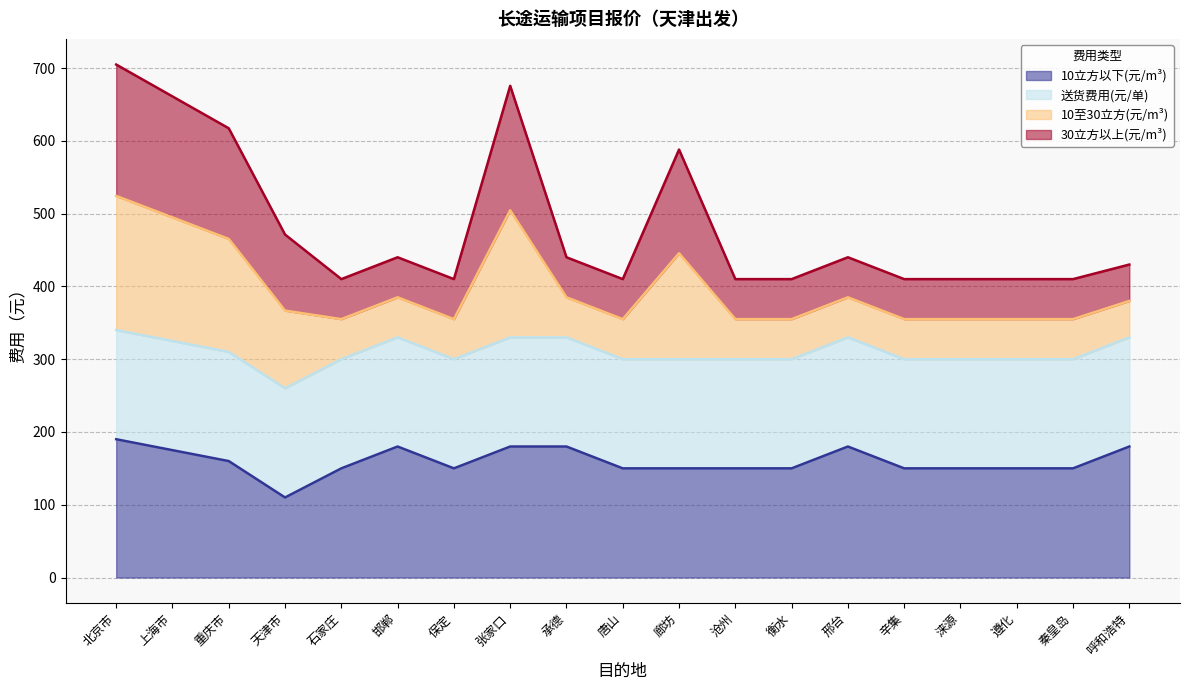

Does the chart have visible grid lines?

Yes